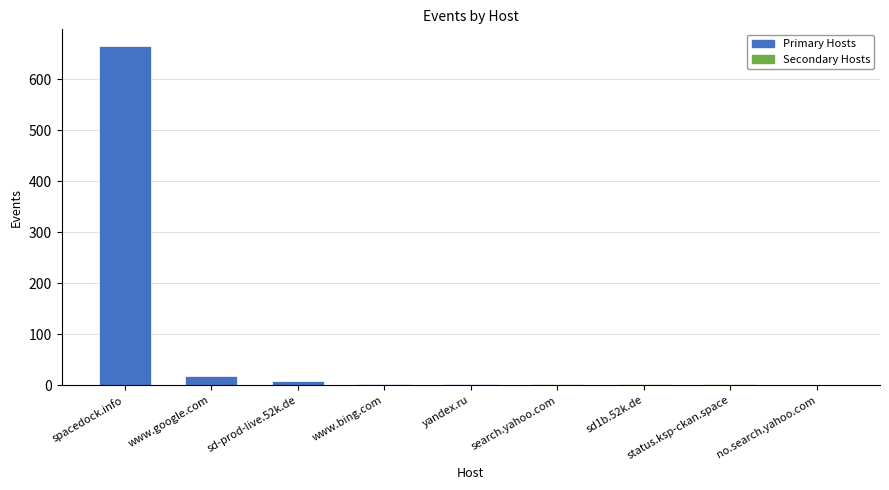

Which has a higher value, spacedock.info or www.google.com?

spacedock.info